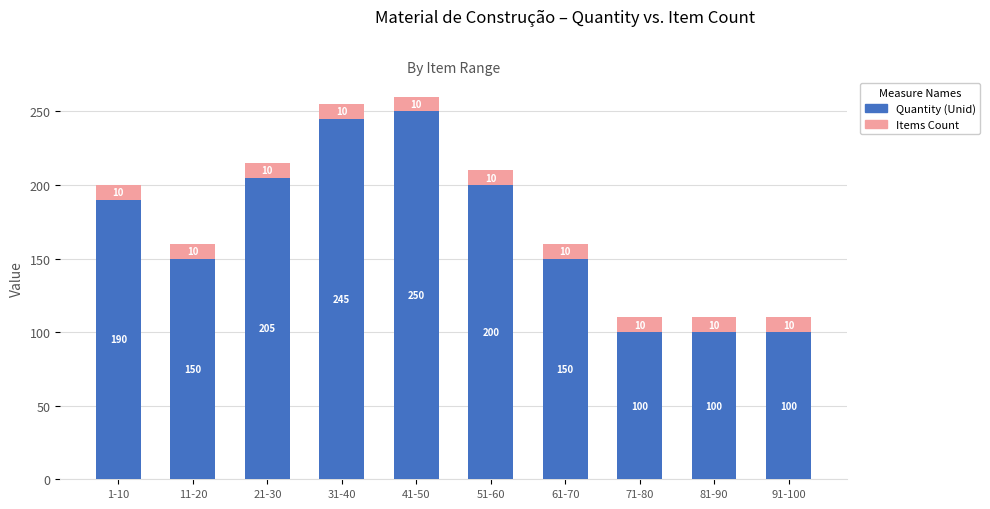

What is the sum of all Quantity (Unid) values?

1690